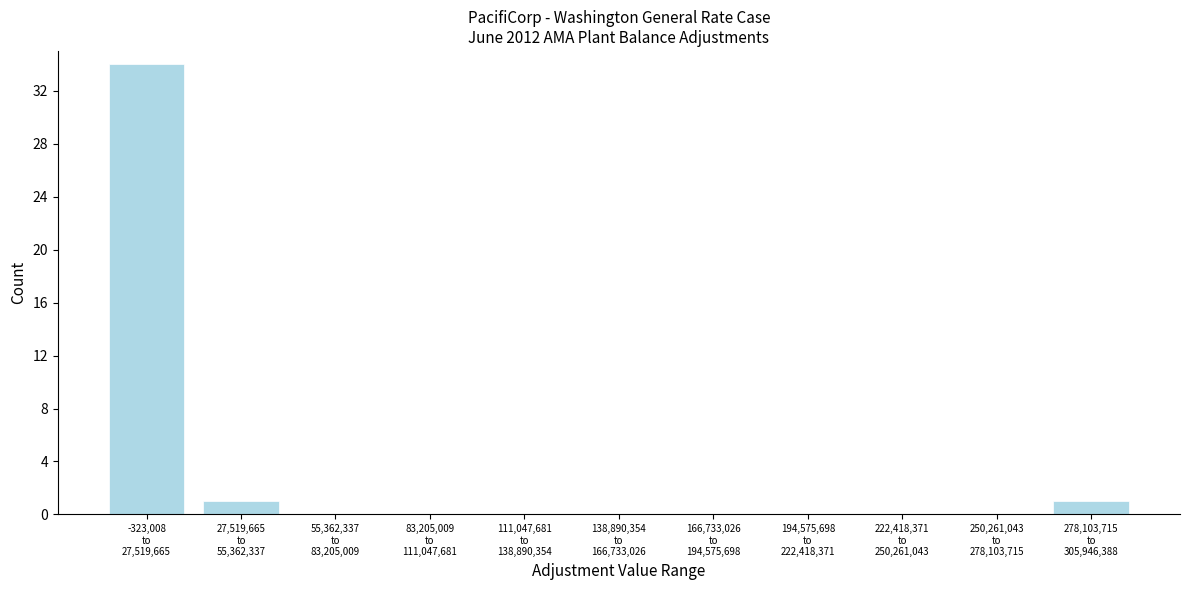

What is the sum of all values?

36